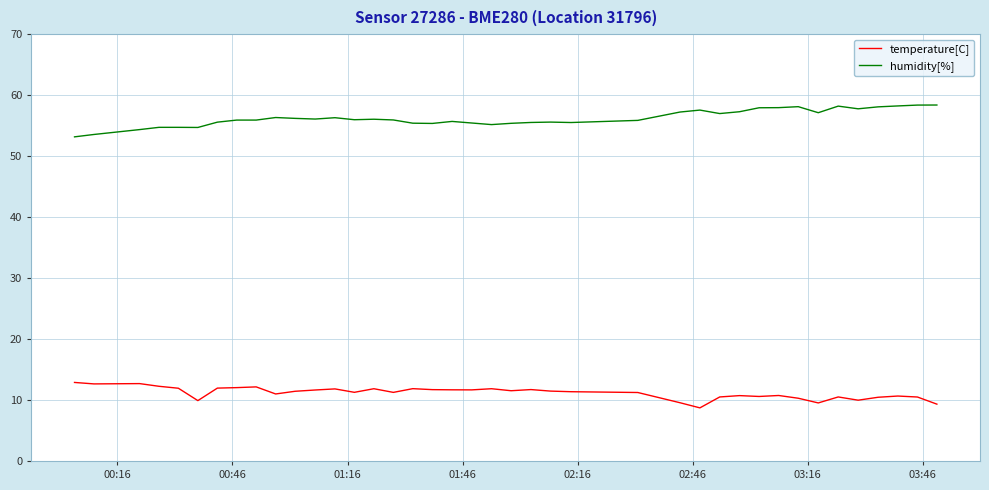

List the series in order of their overall mean, lowest first.

temperature[C], humidity[%]